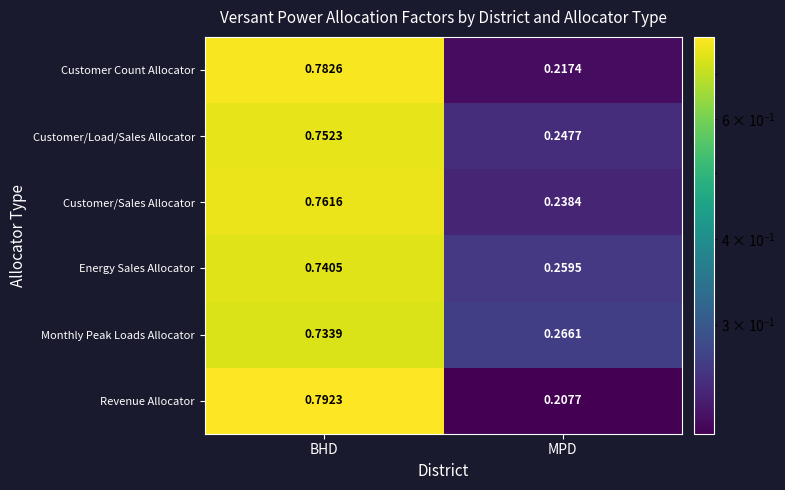

Which category has the lowest value across all series?

MPD